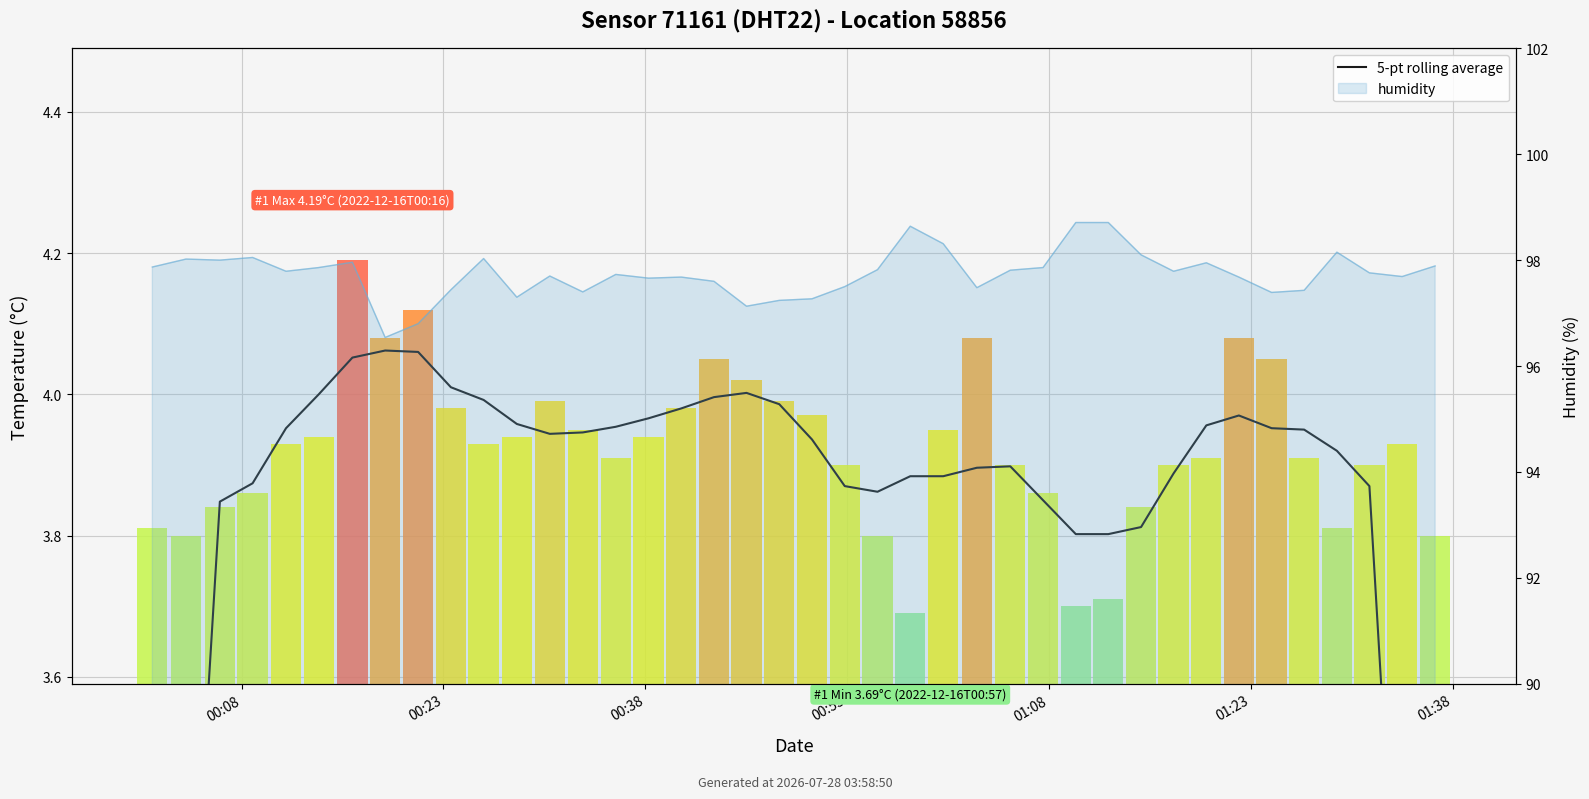

What value does the humidity line series have at 32?

98.0